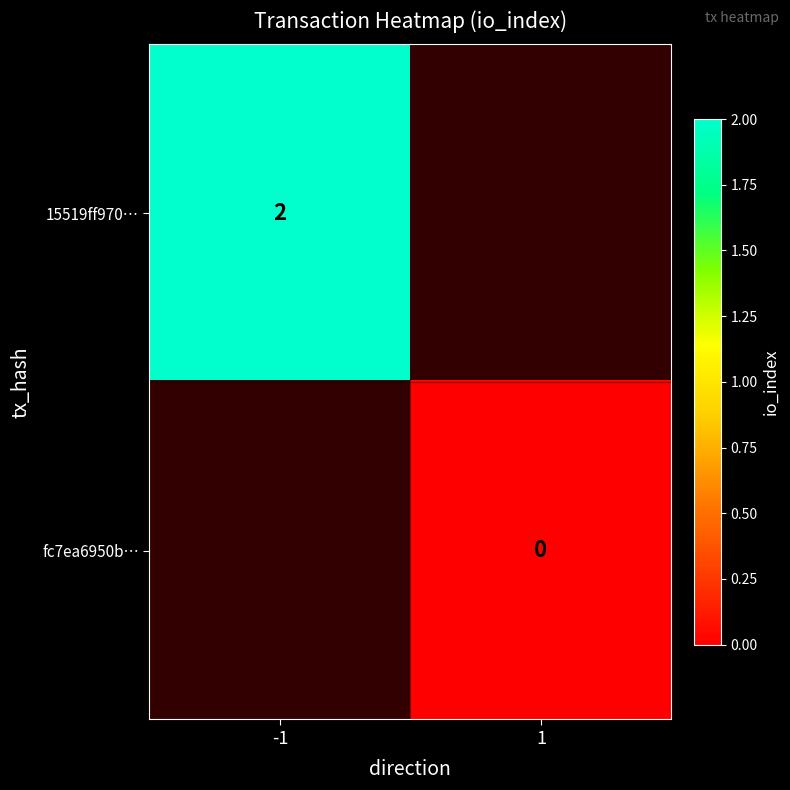

The value of 15519ff970… at -1 is 2. True or false?

True